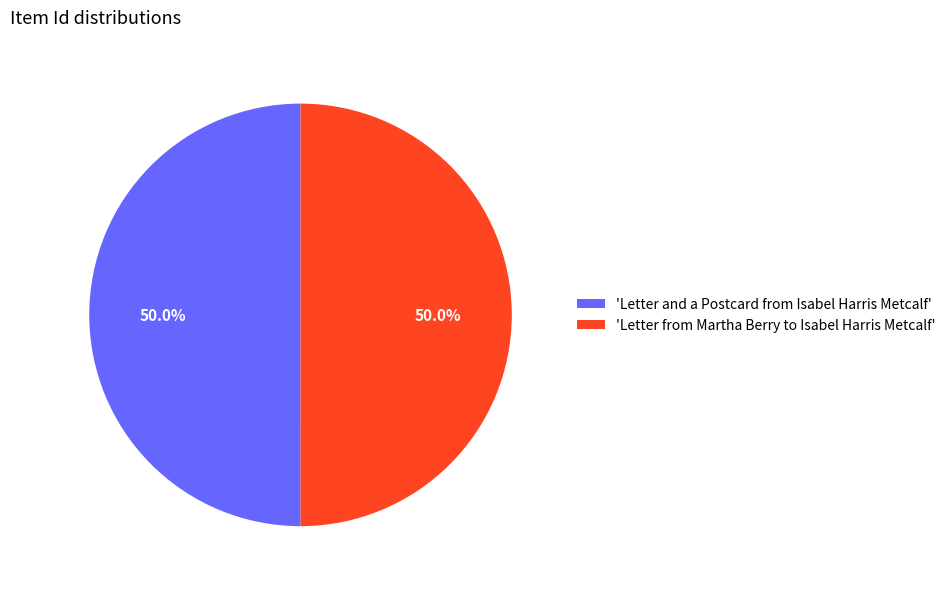

Is the sum of 'Letter from Martha Berry to Isabel Harris Metcalf' and 'Letter and a Postcard from Isabel Harris Metcalf' greater than half?

Yes